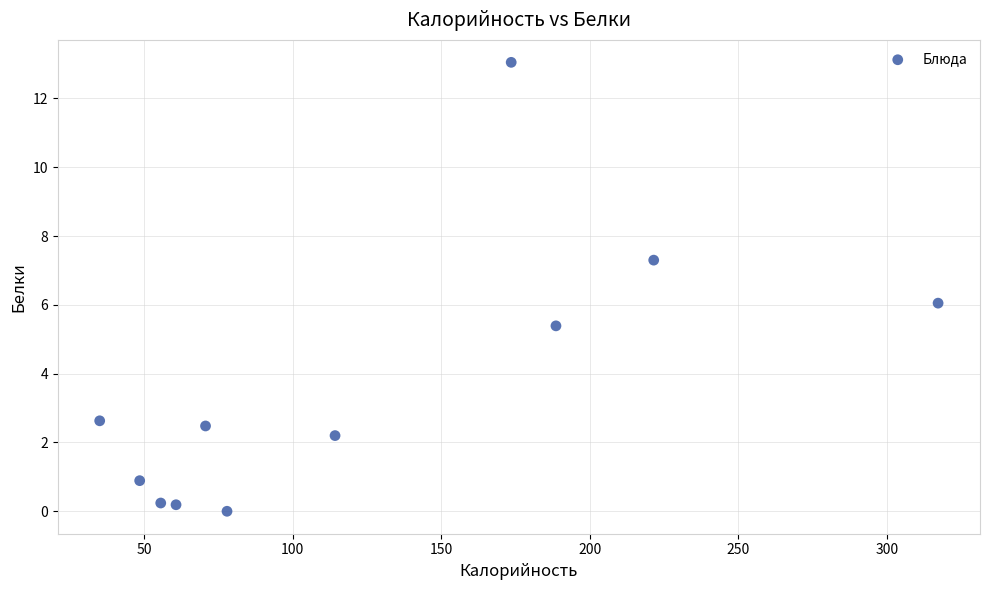

What is the range of X values (max minus min)?

282.2